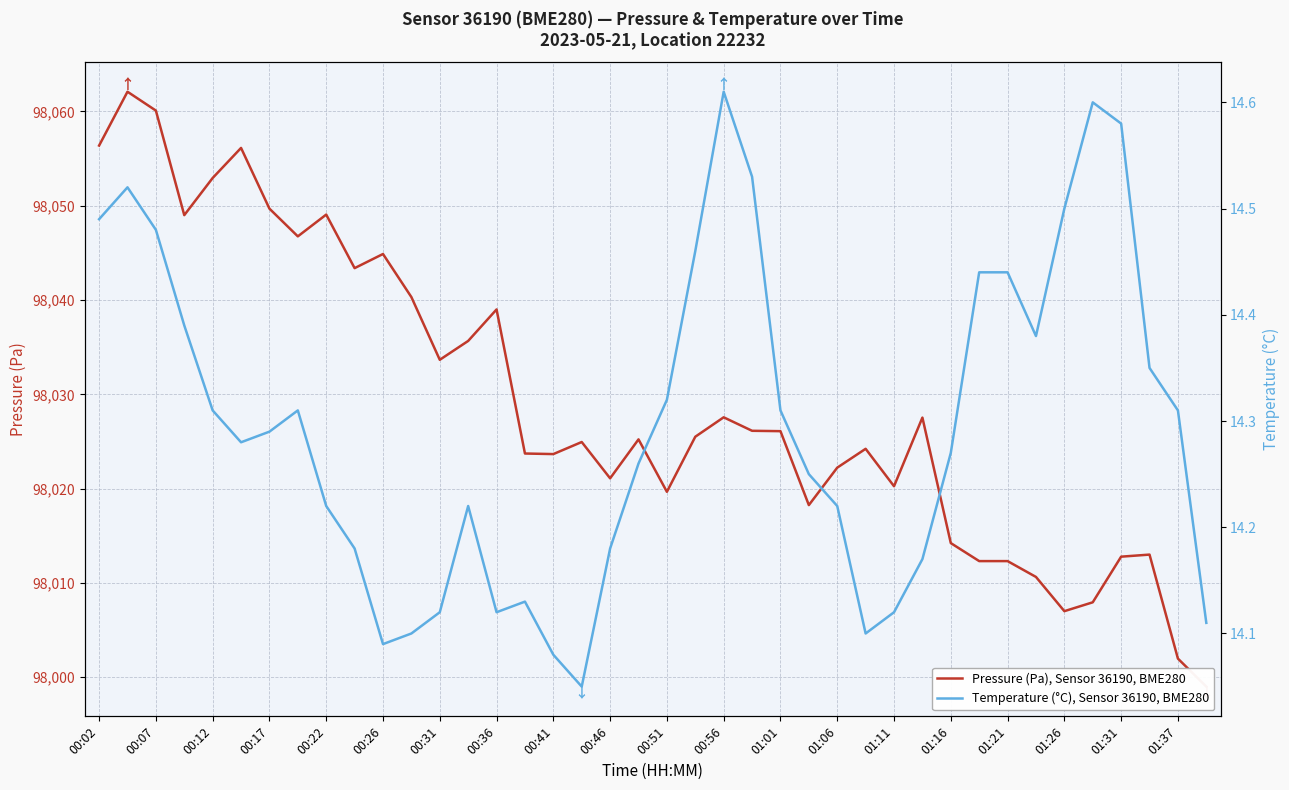

Rank the series by their average value, from lowest to highest.

Temperature (°C), Sensor 36190, BME280, Pressure (Pa), Sensor 36190, BME280